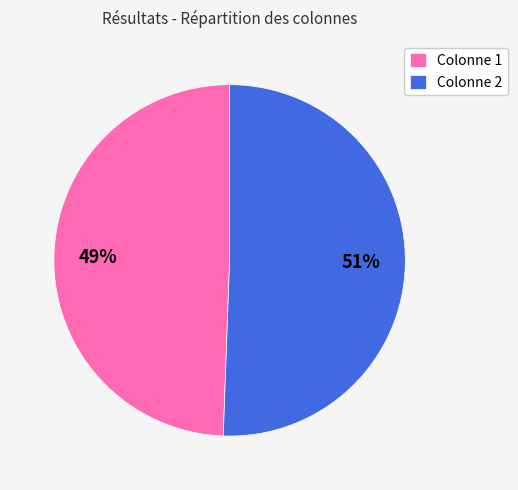

Approximately how many times larger is the value at Colonne 1 compared to Colonne 2?

1.0